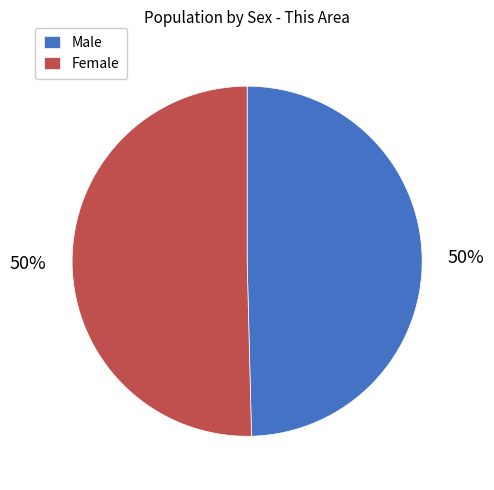

To the nearest percent, what is the average slice percentage?

50%